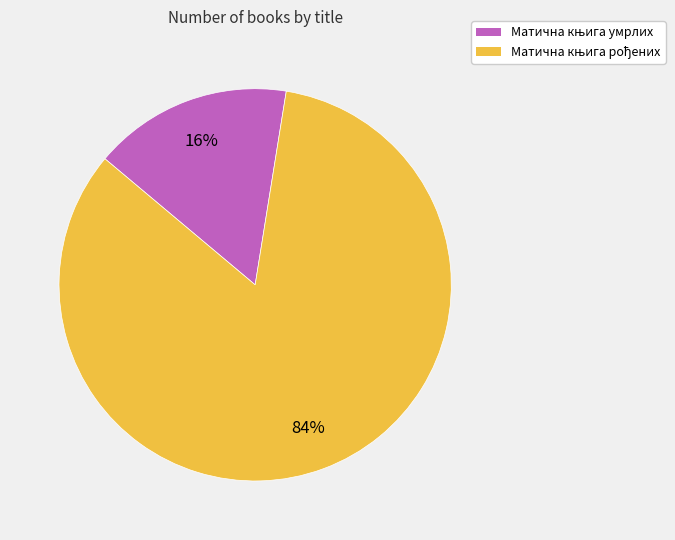

Is there a majority slice in this chart?

Yes